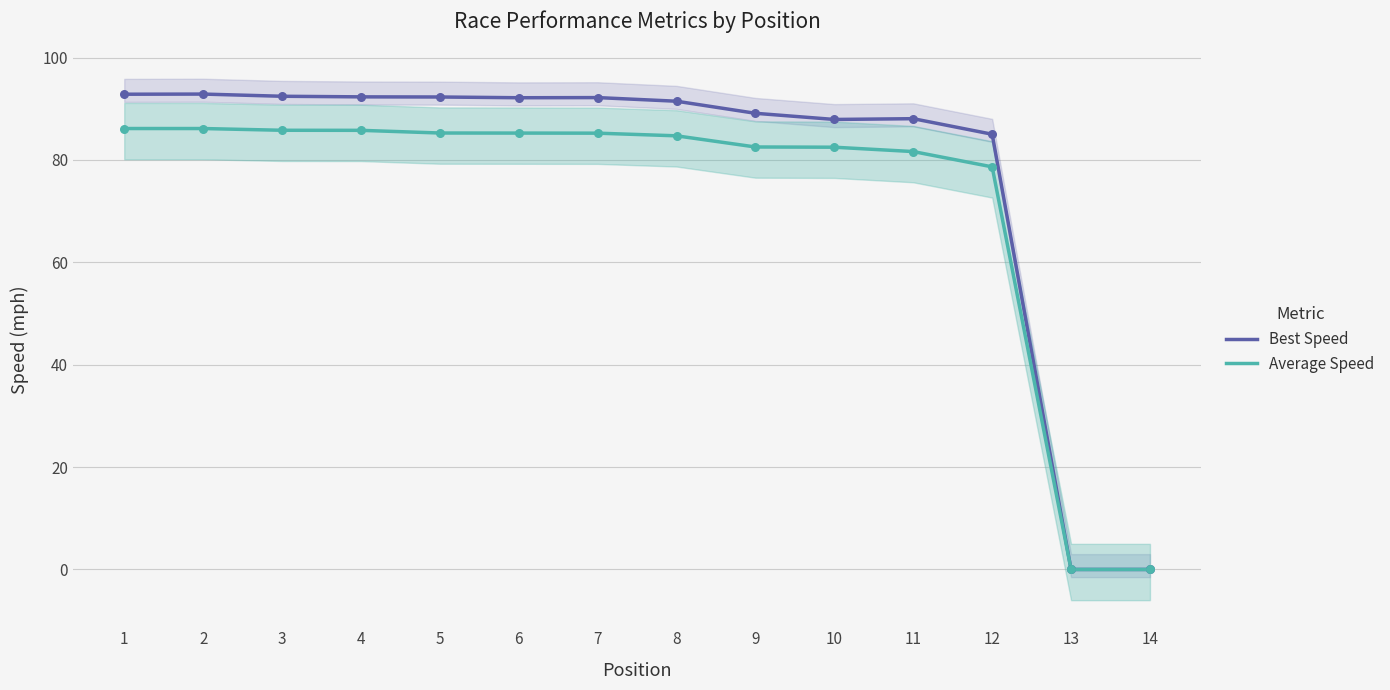

At which category is the sum across all series the highest?

2